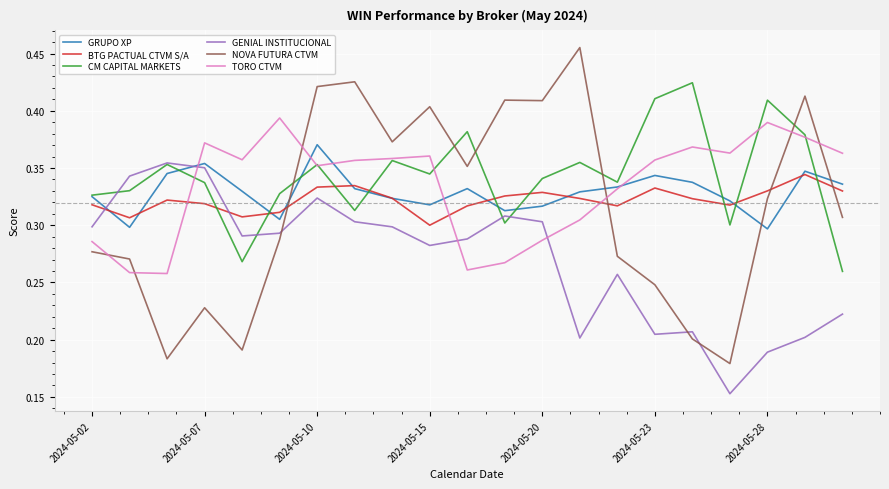

How many intersections are there between GRUPO XP and TORO CTVM?

5